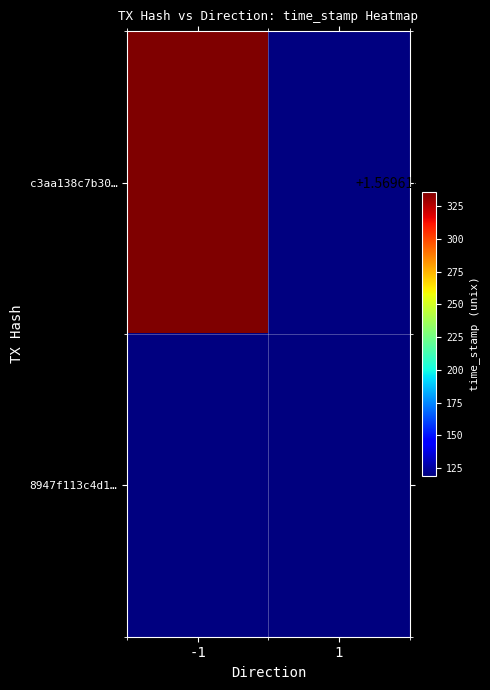

Rank the series by their average value, from highest to lowest.

c3aa138c7b3009133fa503babbf58e7f5ee6724, 8947f113c4d1e4e14fc12c5ef80140a7f92bea8